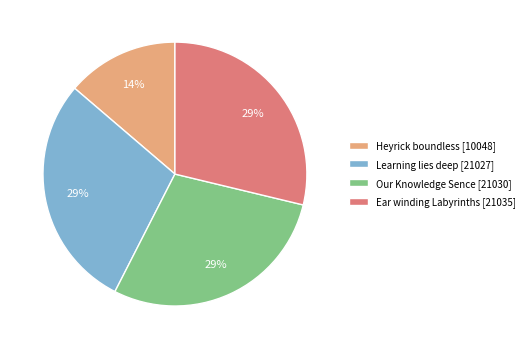

To the nearest percent, what portion does Heyrick boundless represent?

14%